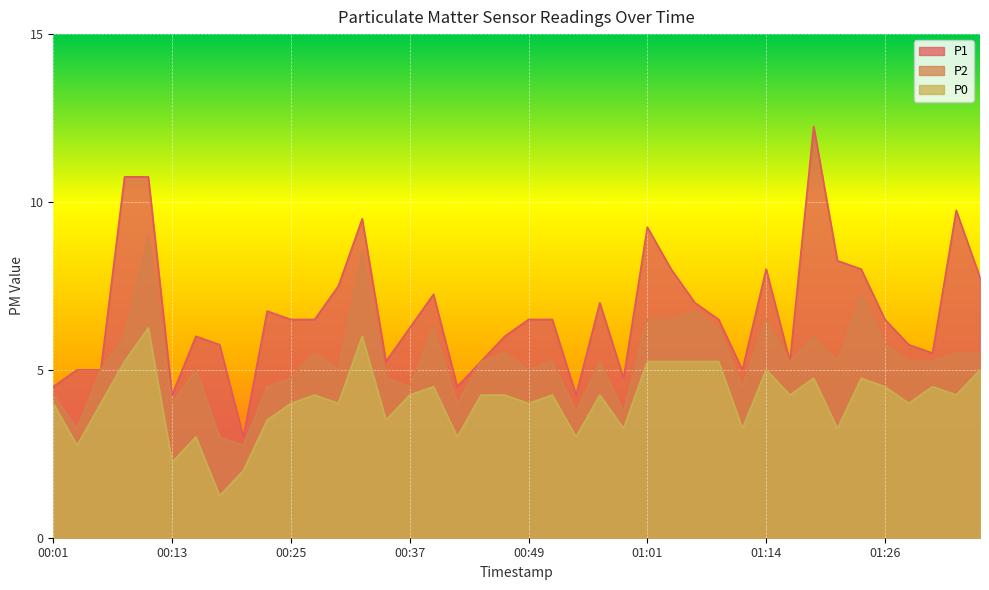

What is the smallest value displayed?

1.2